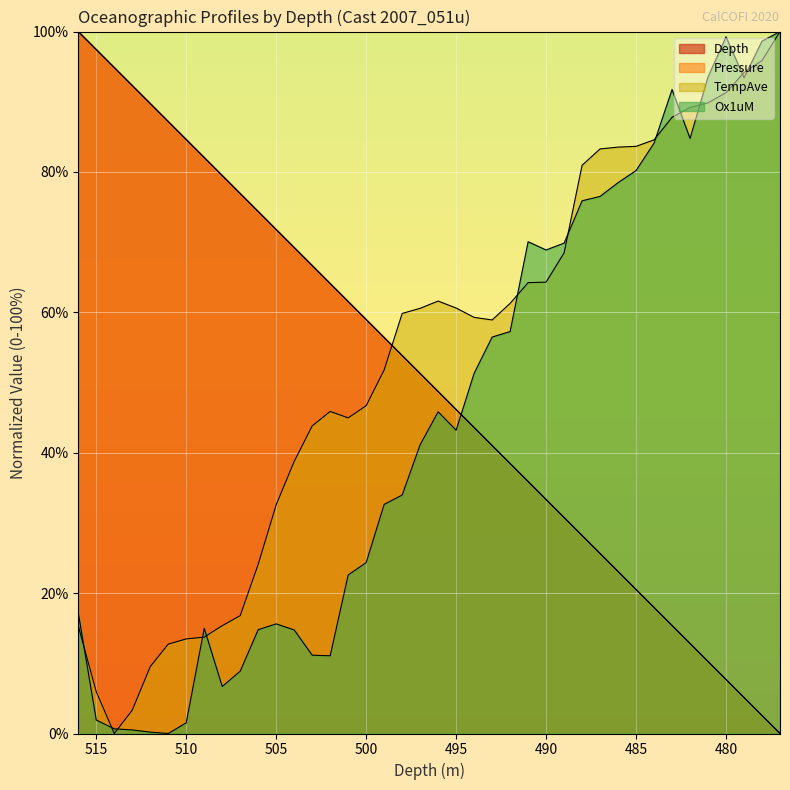

True or false: Pressure has more than 1 points higher than both neighbors.

False